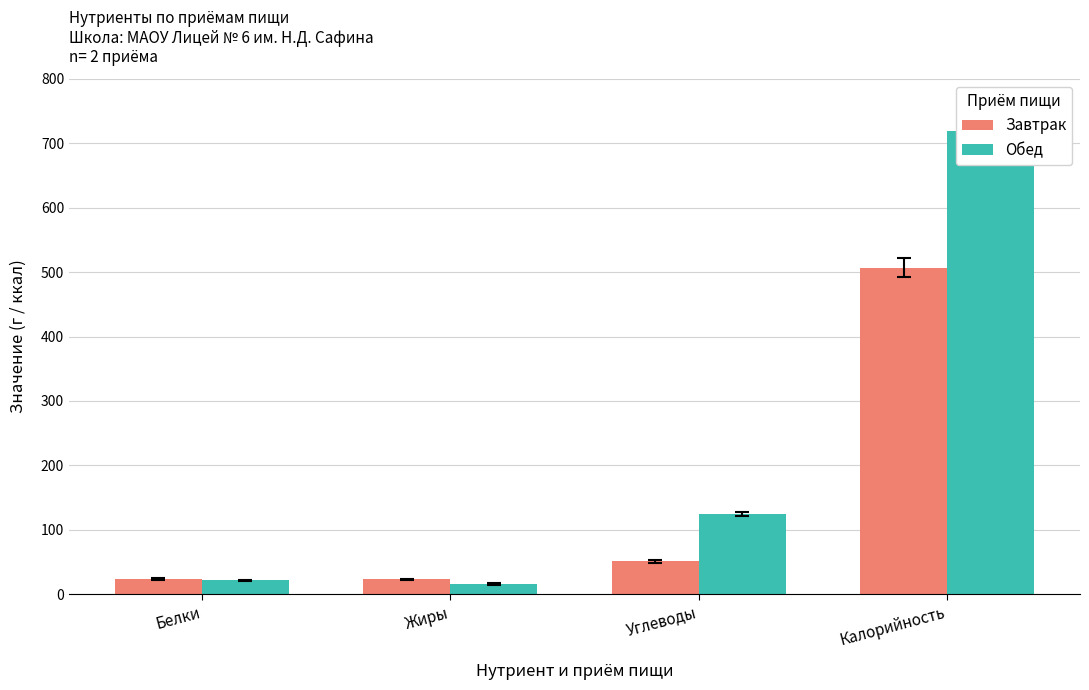

What is the minimum value shown in the chart?

15.9